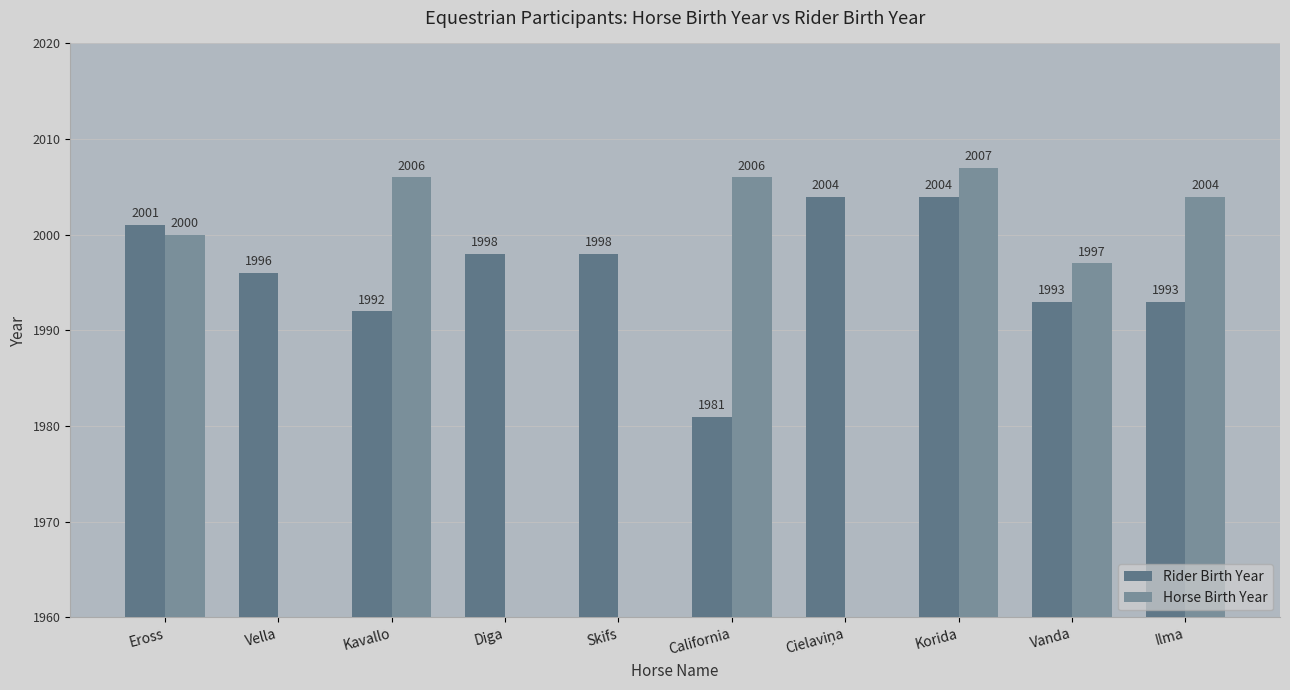

How many values in the Horse Birth Year series exceed 2000?

4